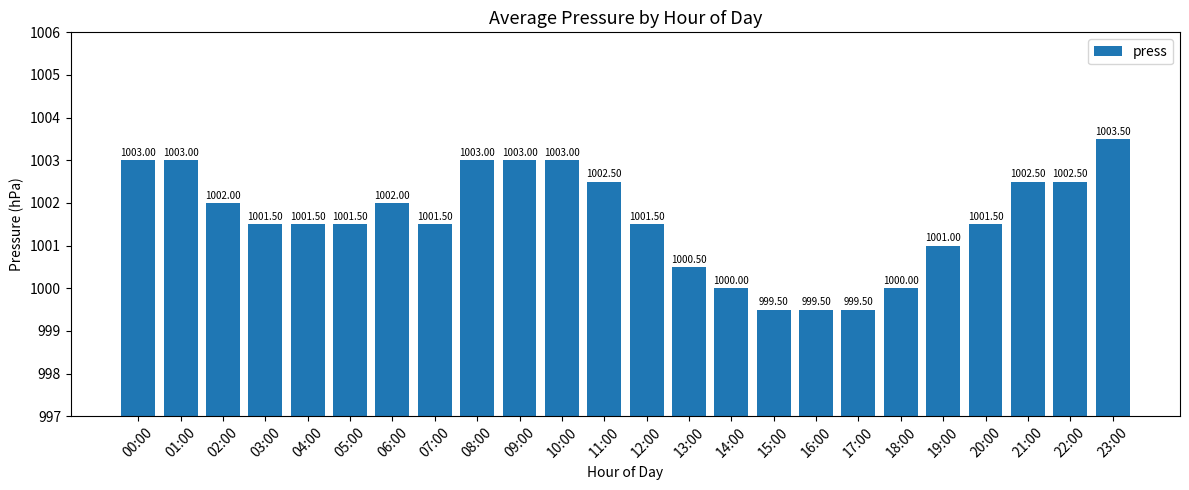

What is the change in value from 06:00 to 22:00?

+0.5